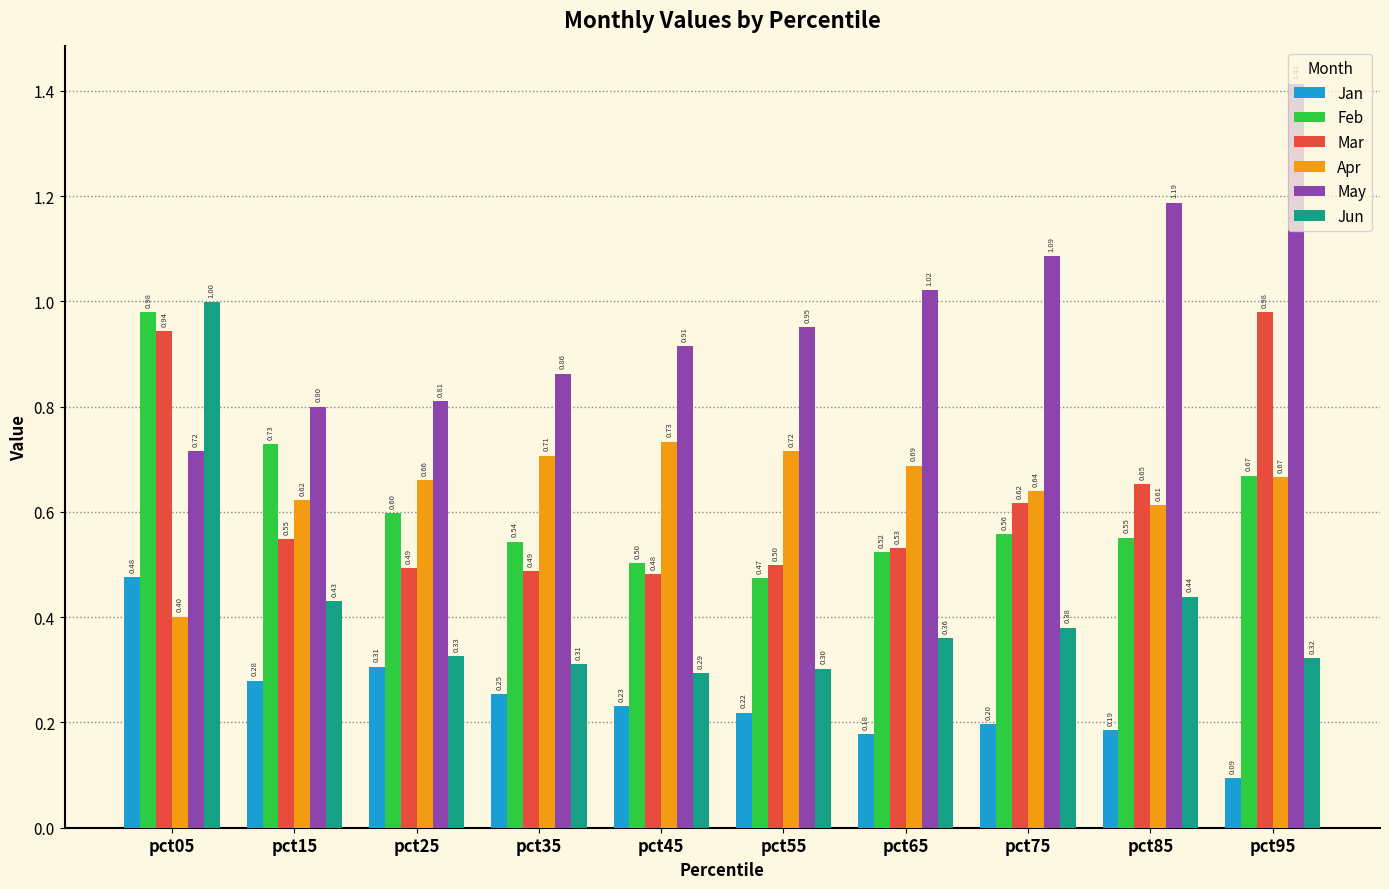

What is the sum of all Apr values?

6.4